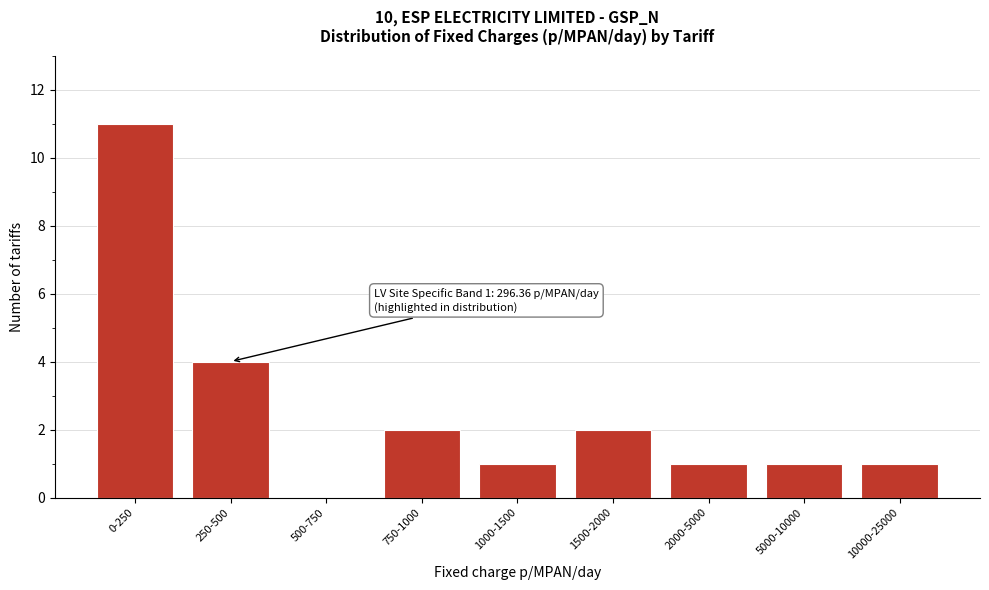

Reading left to right, transcribe all the data shown in this chart.

0-250=11	250-500=4	500-750=0	750-1000=2	1000-1500=1	1500-2000=2	2000-5000=1	5000-10000=1	10000-25000=1